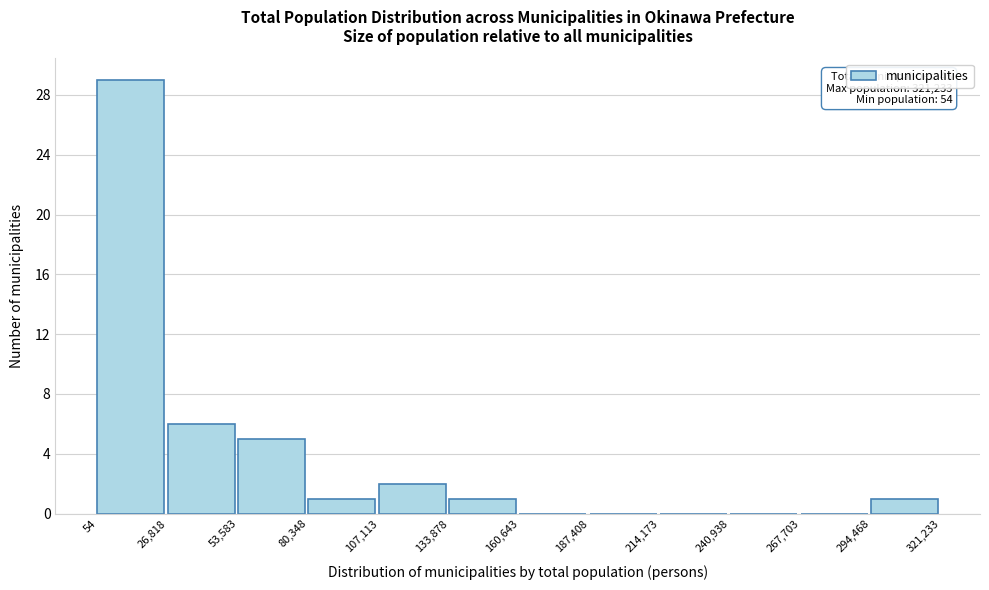

Over which range of the x-axis is the bar tallest?

54 to 26,818